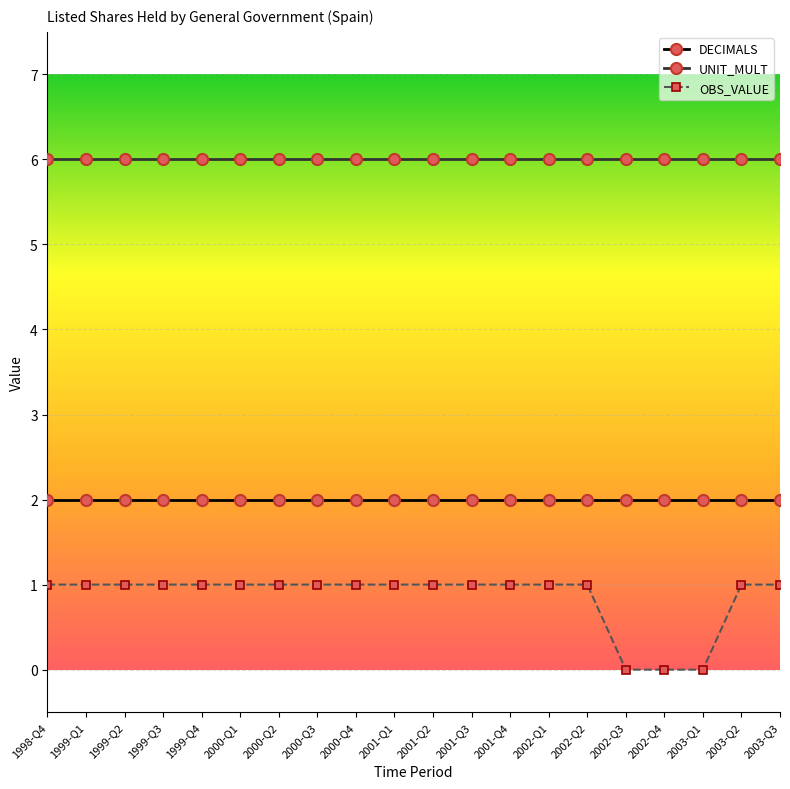

Which series has the largest total across all categories?

UNIT_MULT